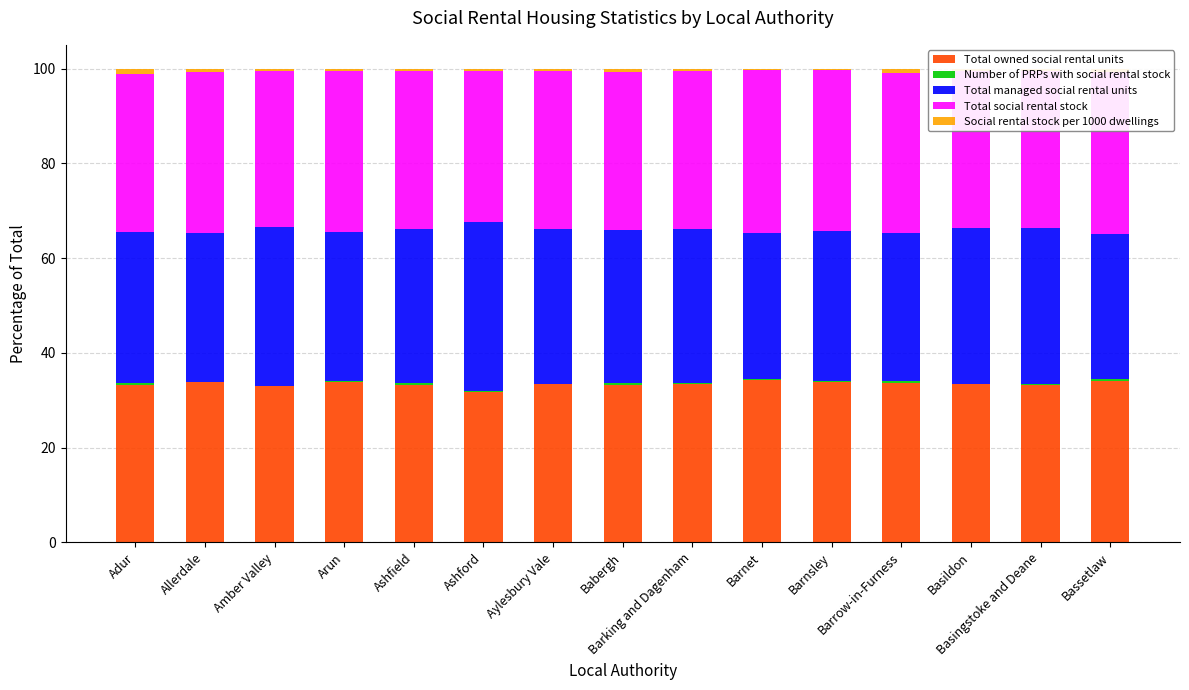

What is the sum of all Total owned social rental units values?

501.1